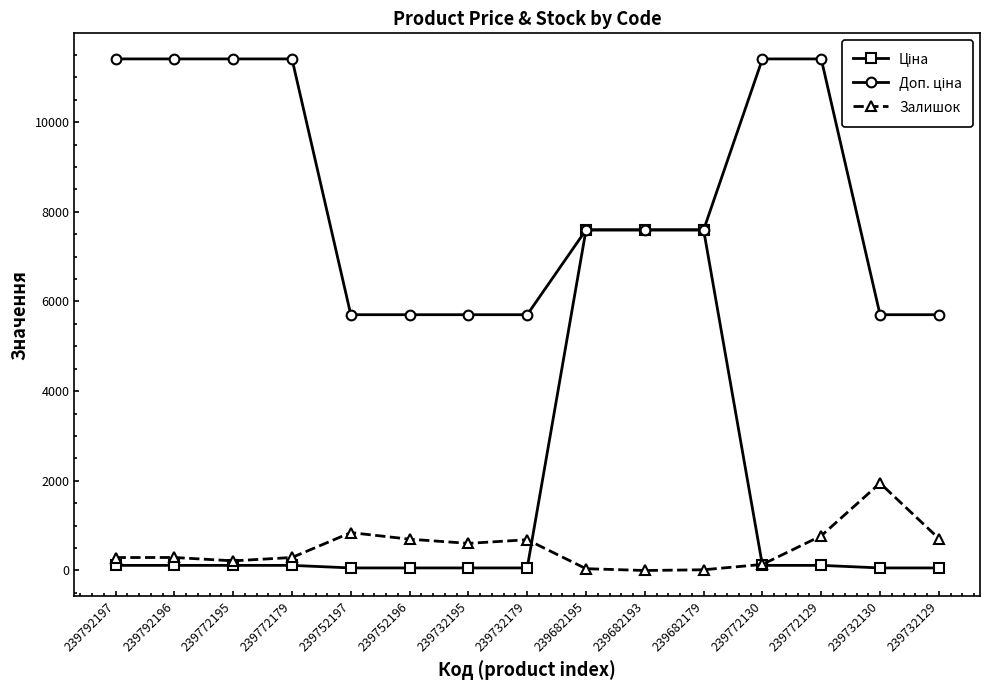

What is the highest value of the Залишок series?

1948.0